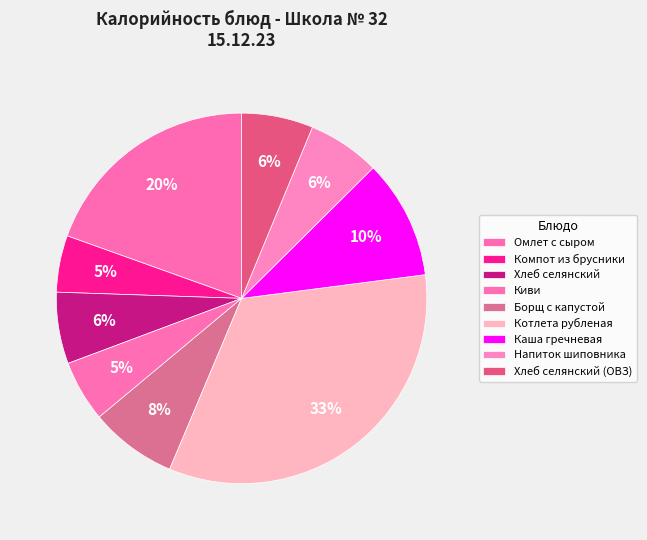

To the nearest percent, what is the average slice percentage?

11%